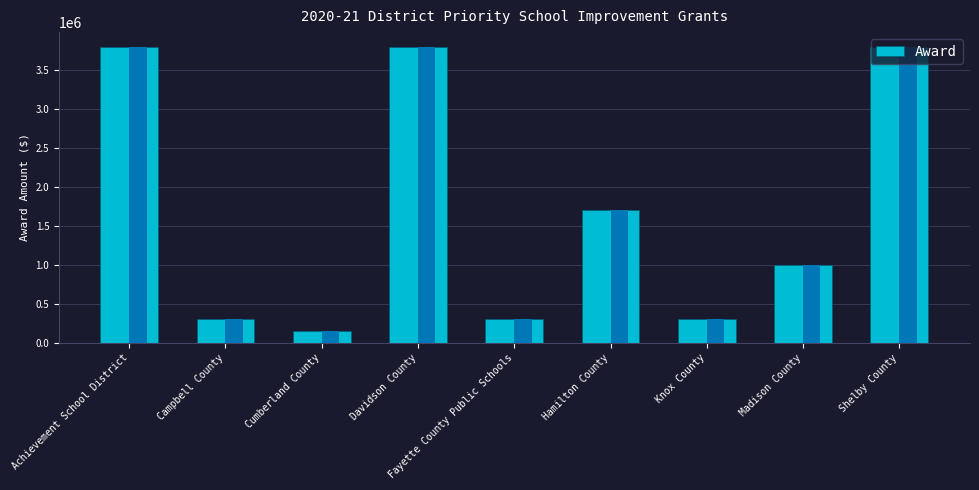

The value at Davidson County is 2013980. True or false?

False